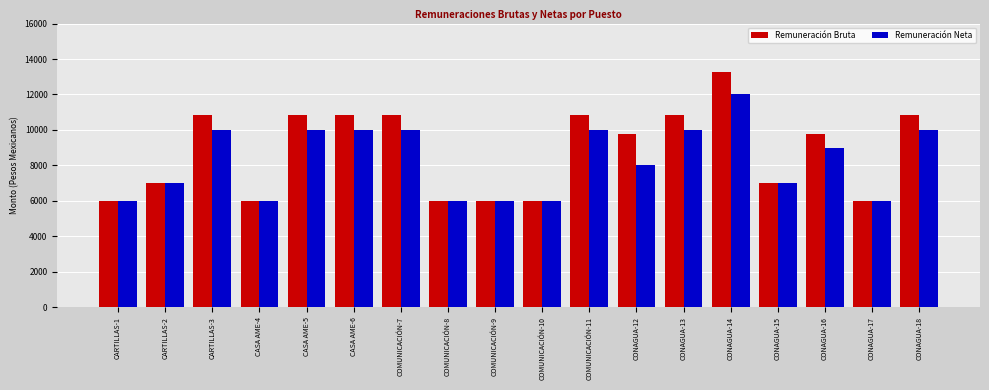

The value of Remuneración Neta at CASA AME-6 is 10000.0. True or false?

True